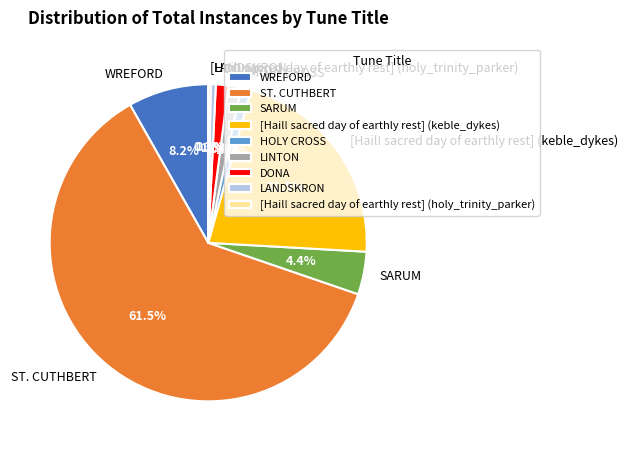

Is it true that WREFORD is 1% of the pie?

False